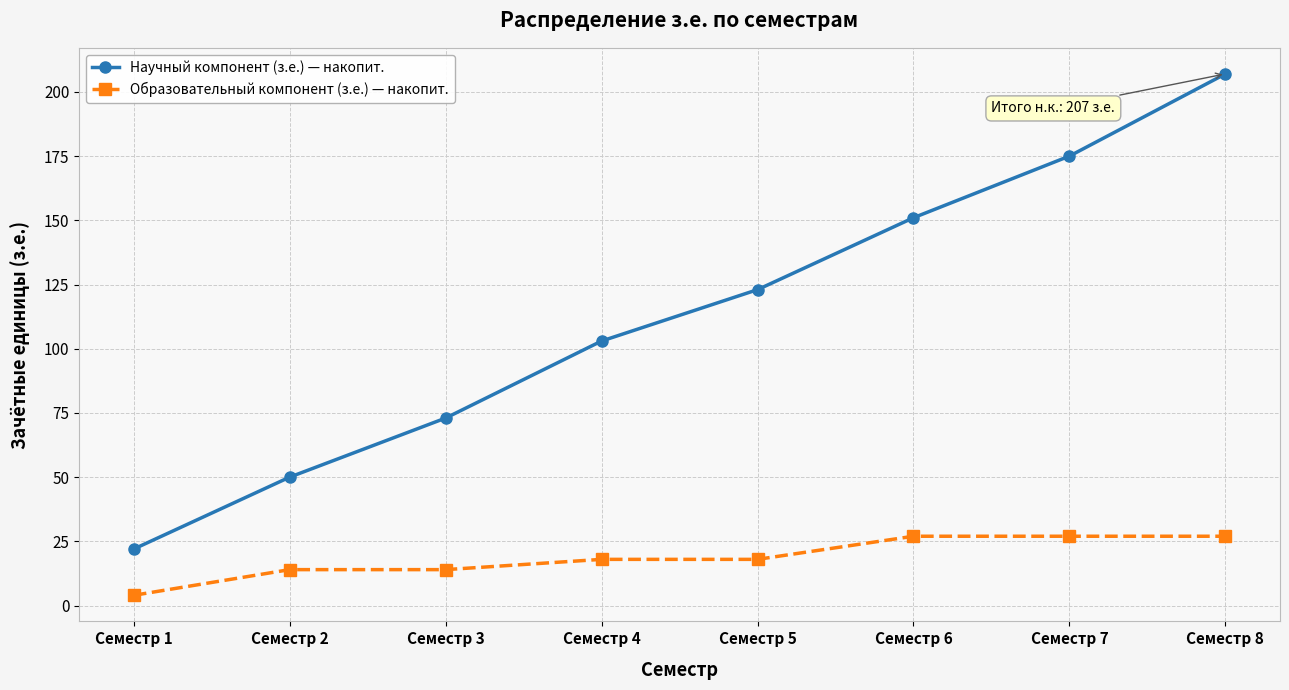

True or false: Научный компонент (з.е.) — накопит. and Образовательный компонент (з.е.) — накопит. intersect in this chart.

False